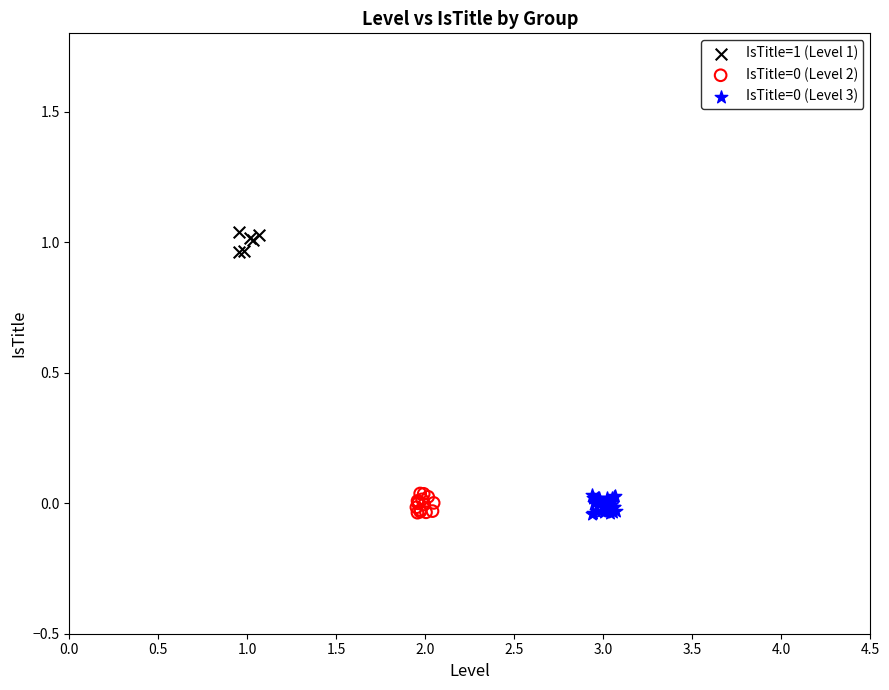

Which series reaches the maximum Y coordinate?

IsTitle=1 (Level 1)